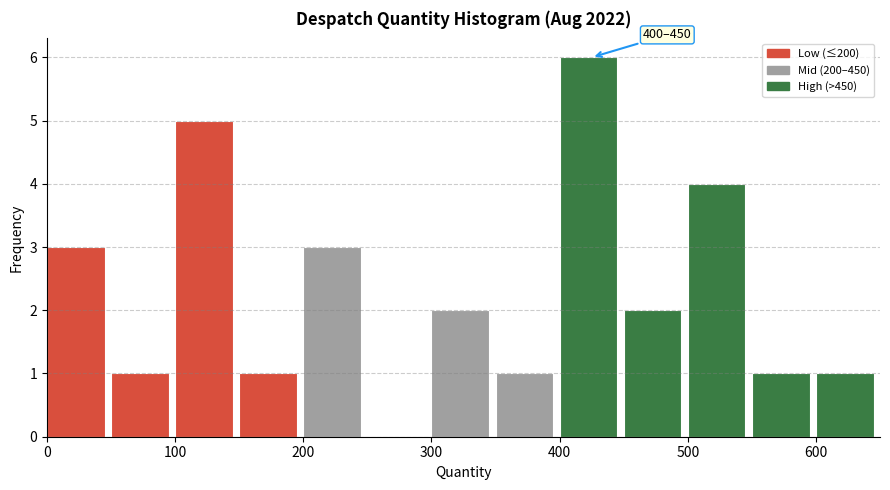

Which range on the x-axis has the tallest bar?

400 to 450